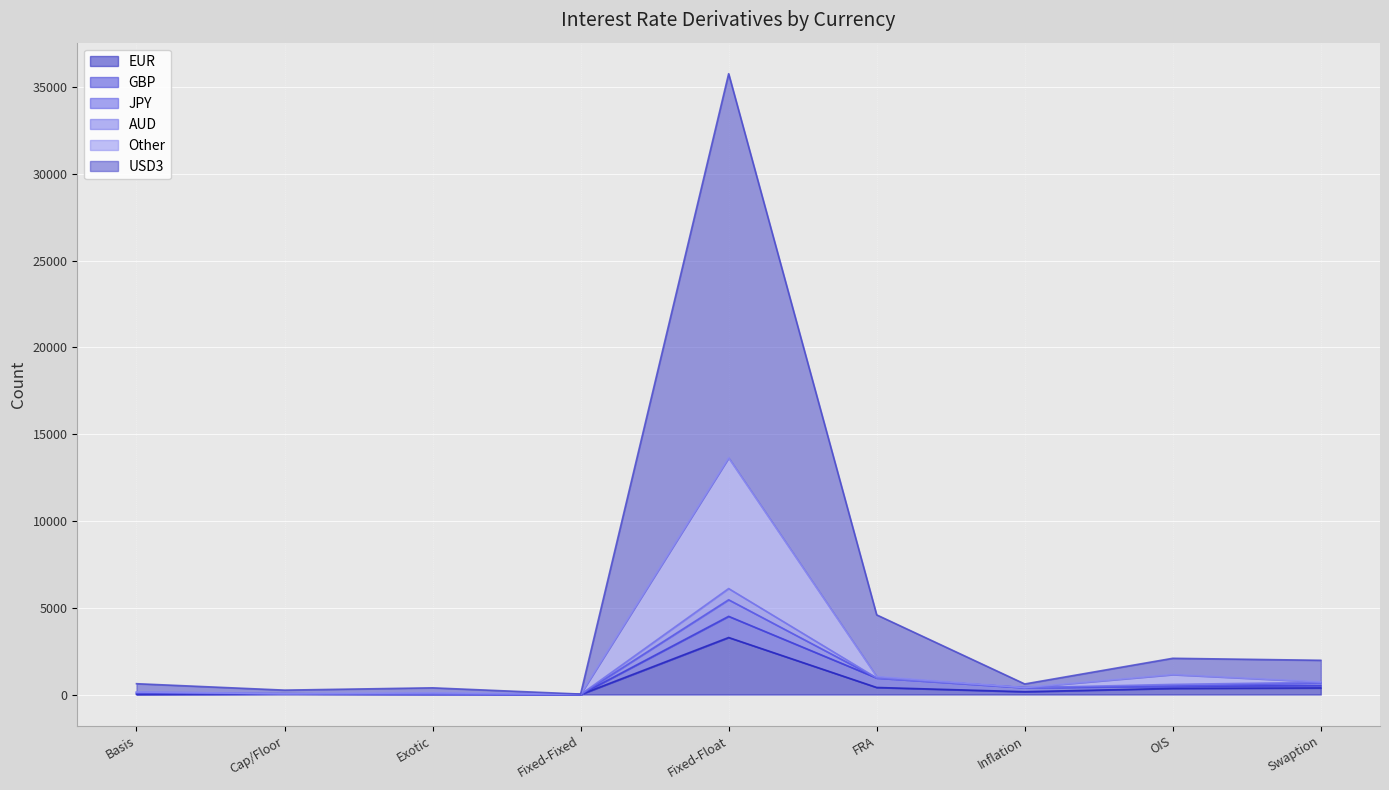

At which category is the sum across all series the highest?

Fixed-Float